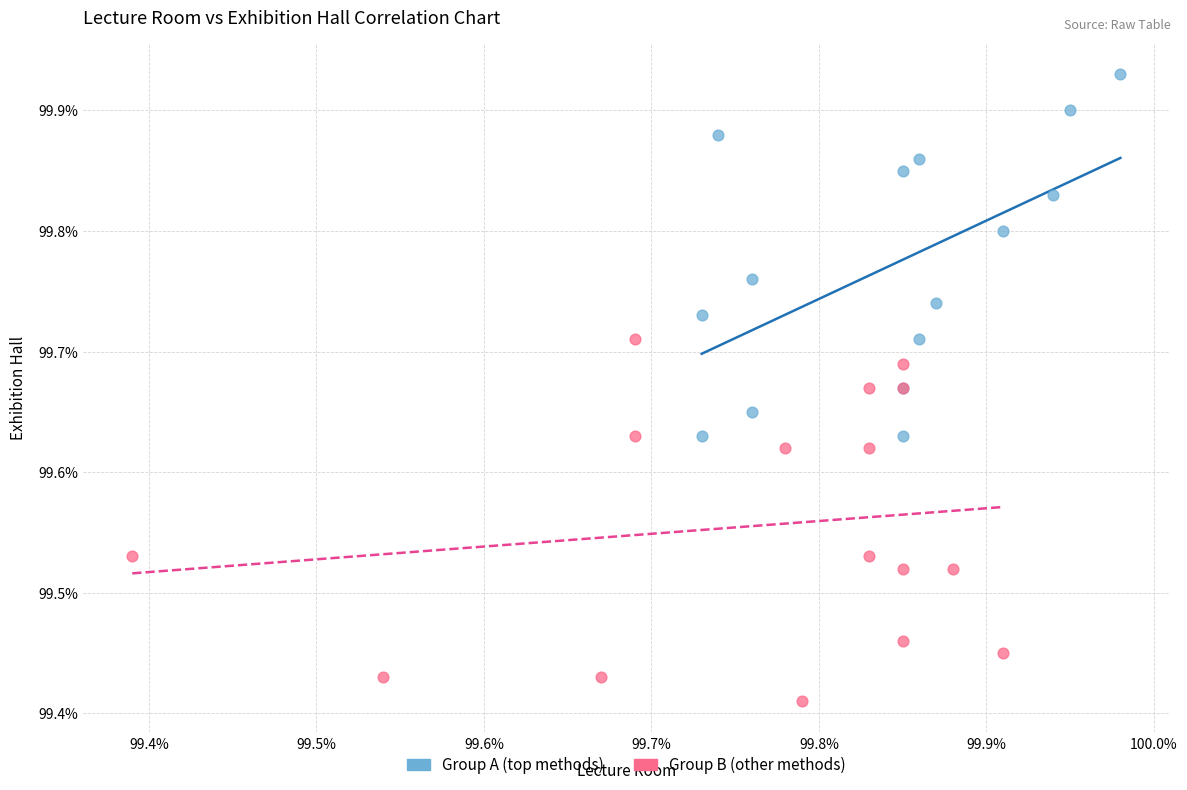

Which series contains the highest Y value?

Group A (top methods)